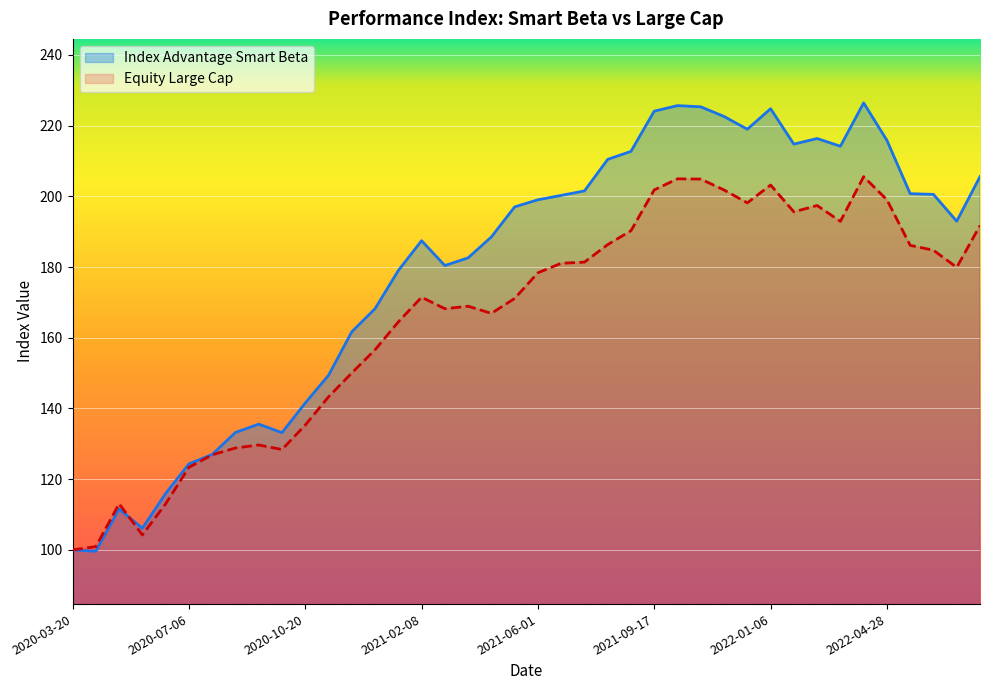

What value does the Index Advantage Smart Beta series have at 2022-04-28?

215.8